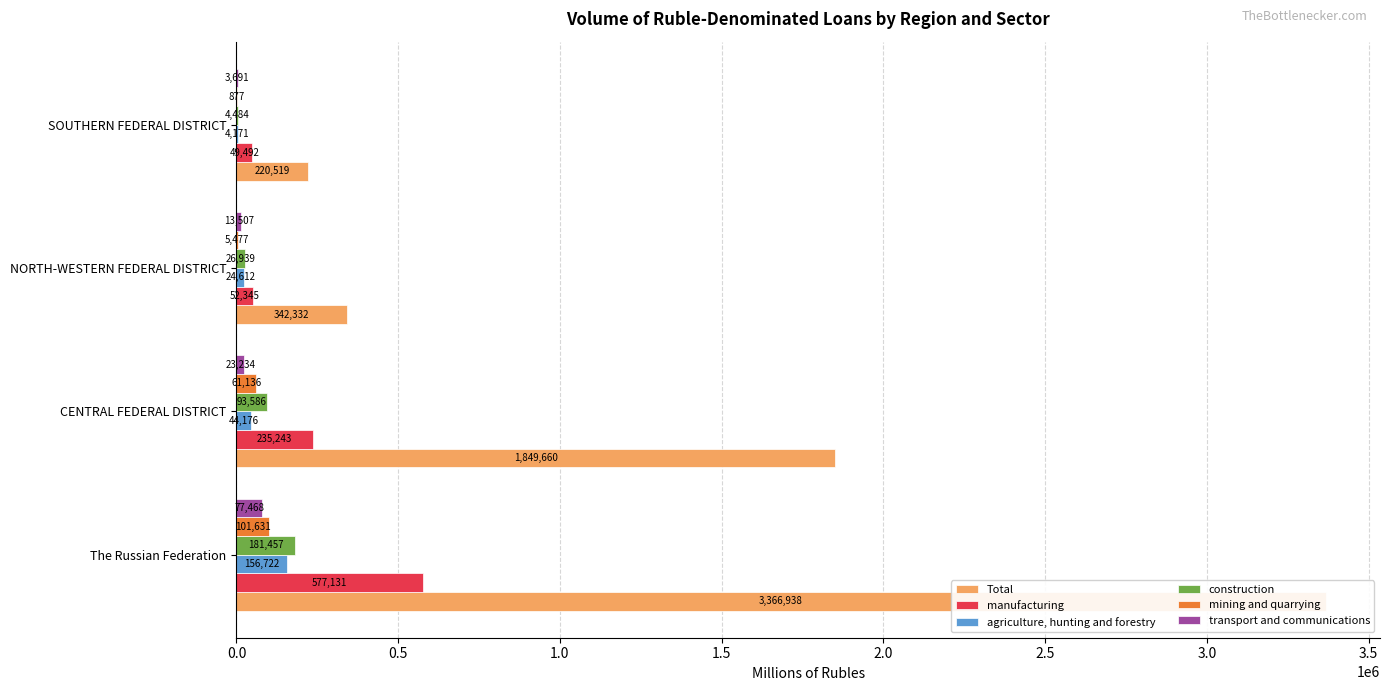

What is the label of the 3rd bar from the right?

CENTRAL FEDERAL DISTRICT